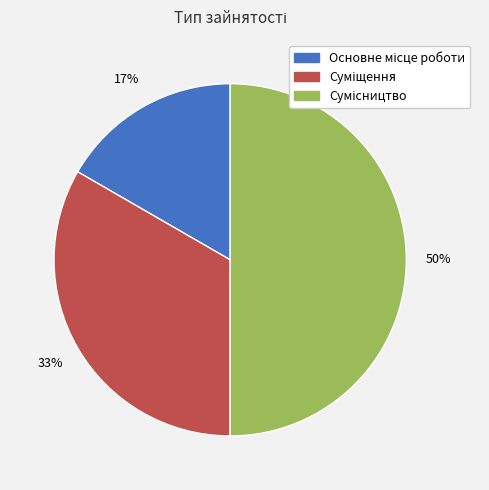

To the nearest percent, what is the average slice percentage?

33%